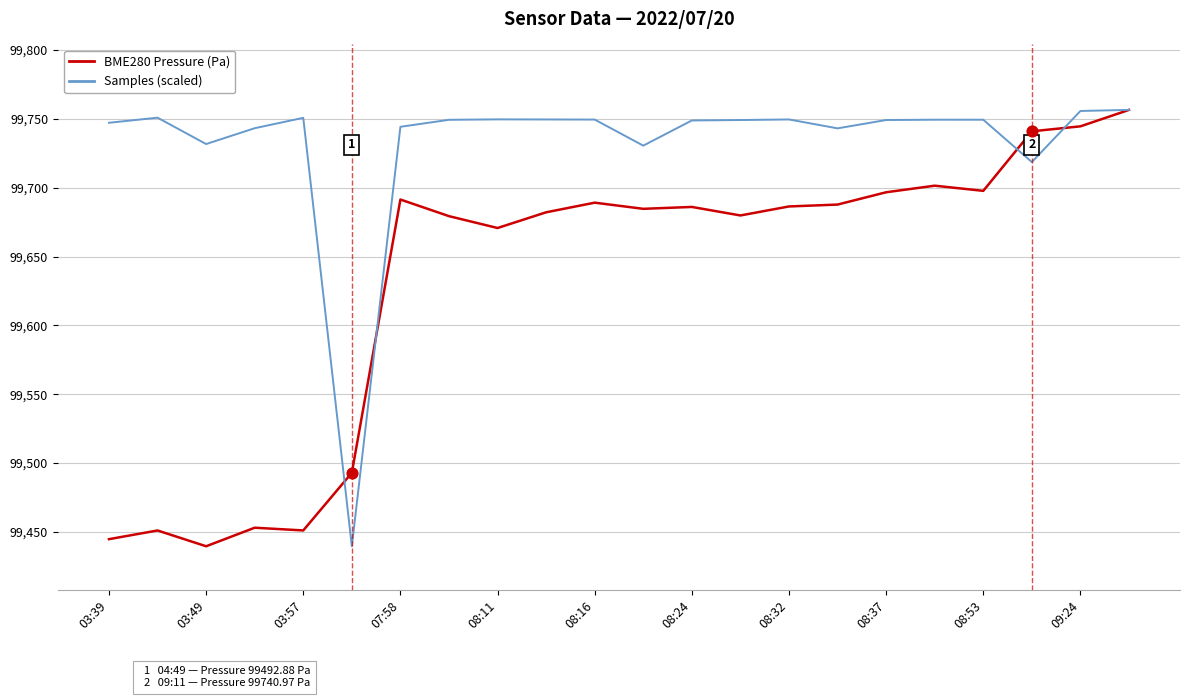

What is the minimum value shown in the chart?

99439.5